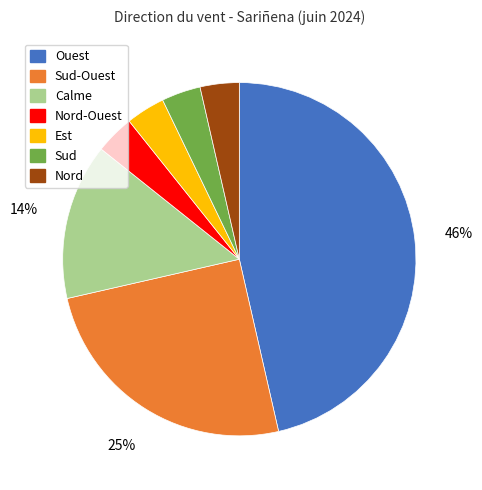

Does any single category account for the majority?

No